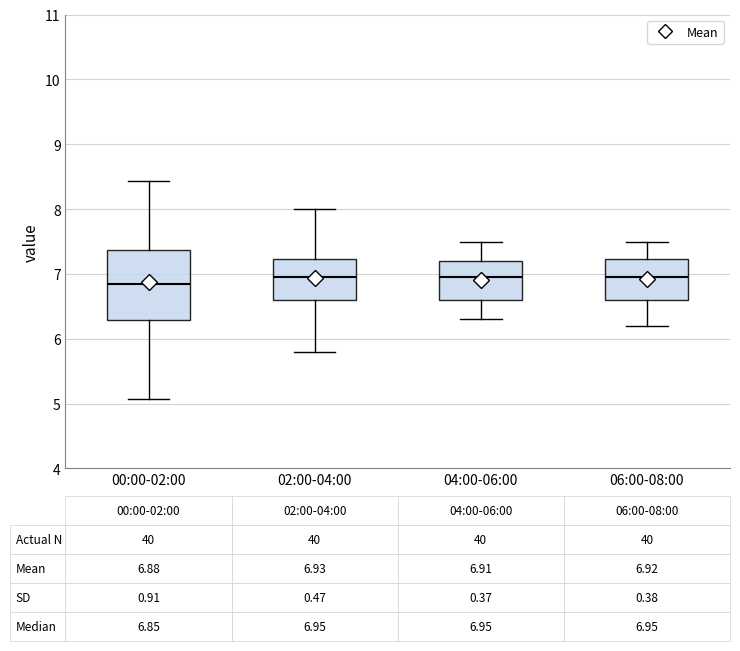

Comparing the boxes themselves (not the whiskers), which one is the tallest?

00:00-02:00